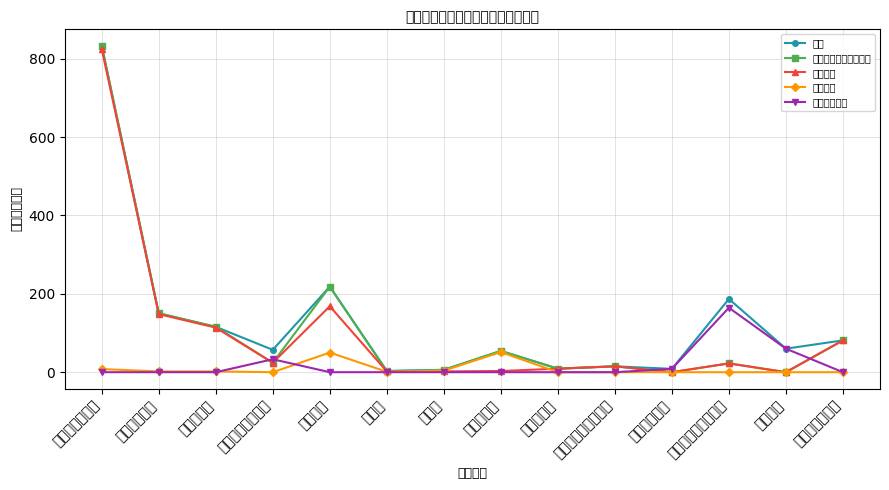

What is the greatest value displayed?

833.1